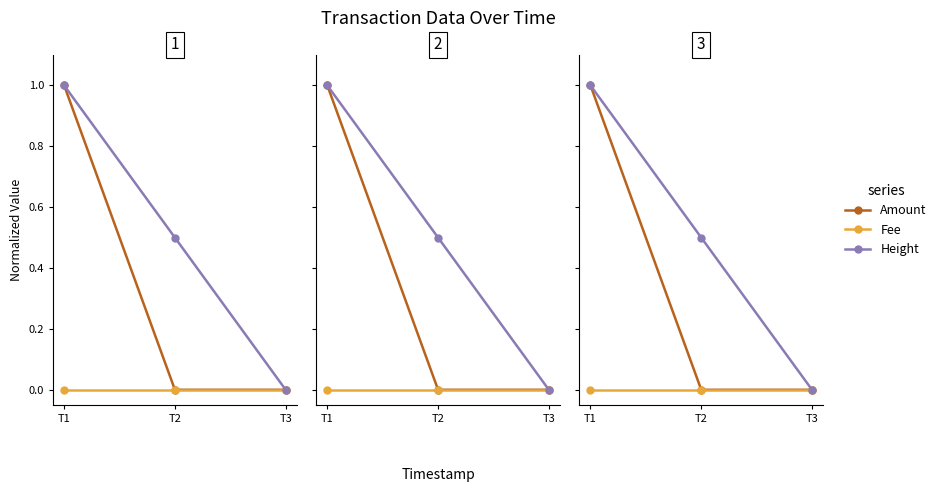

Which label corresponds to the largest value in the chart?

T1